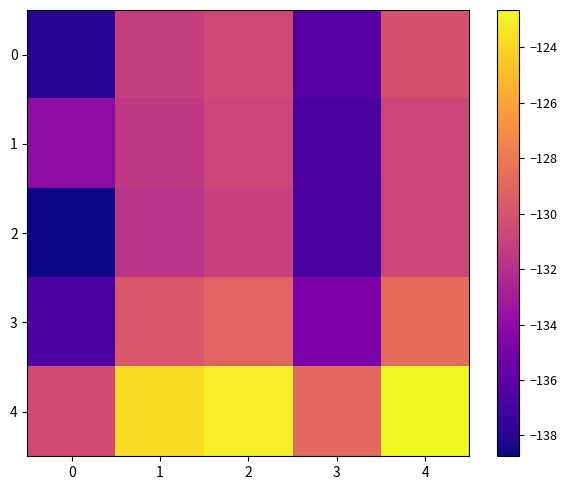

Rank the series at 1 from highest to lowest value.

4, 3, 0, 1, 2